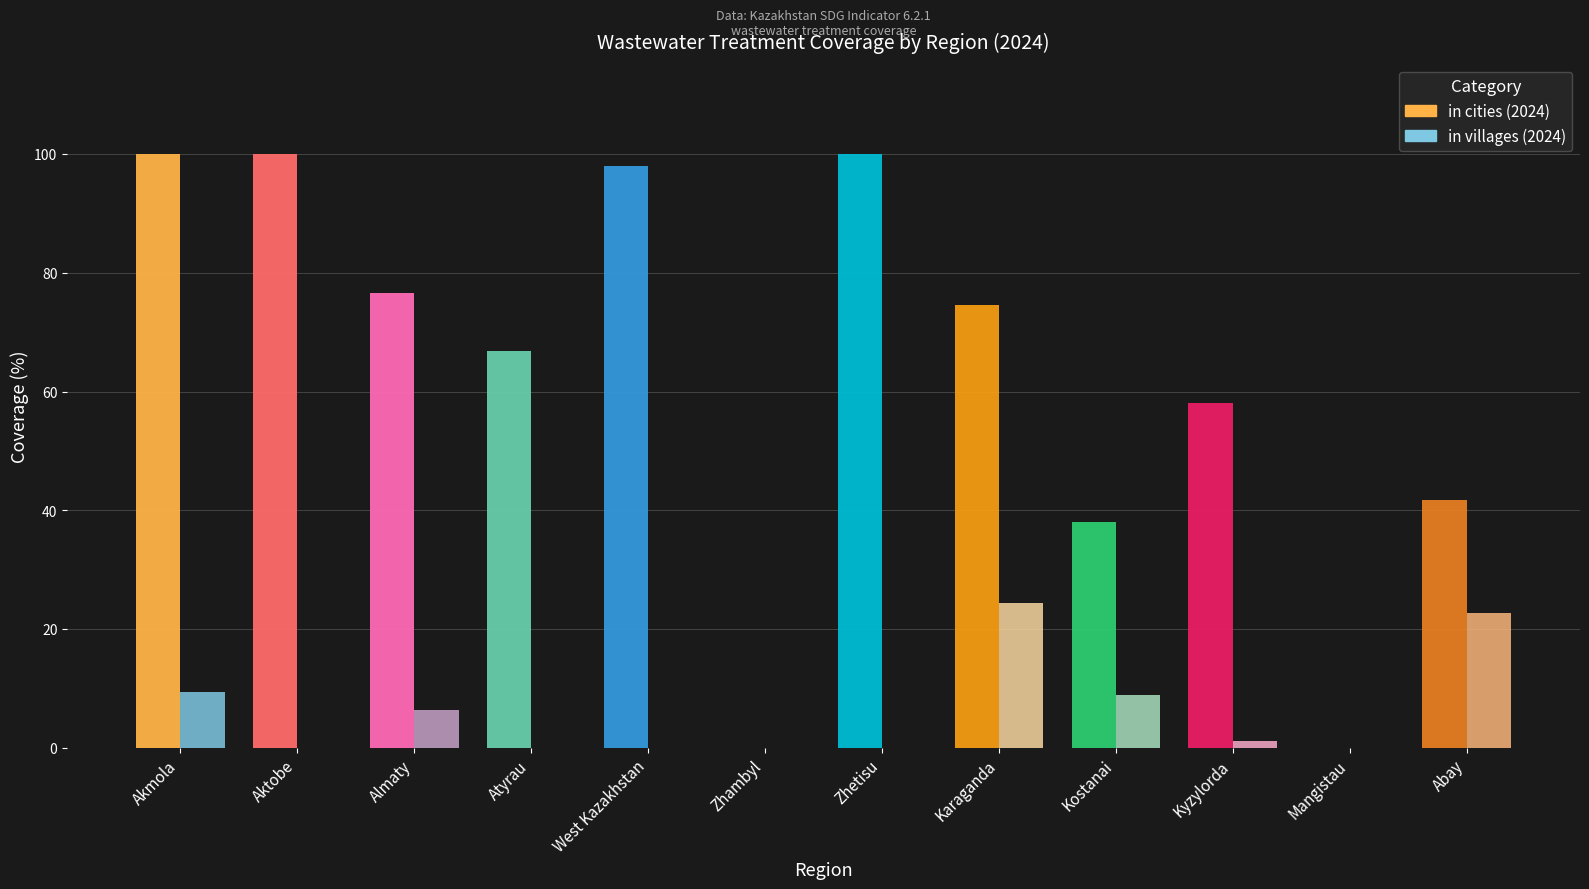

Which series has the largest range (max minus min)?

in cities